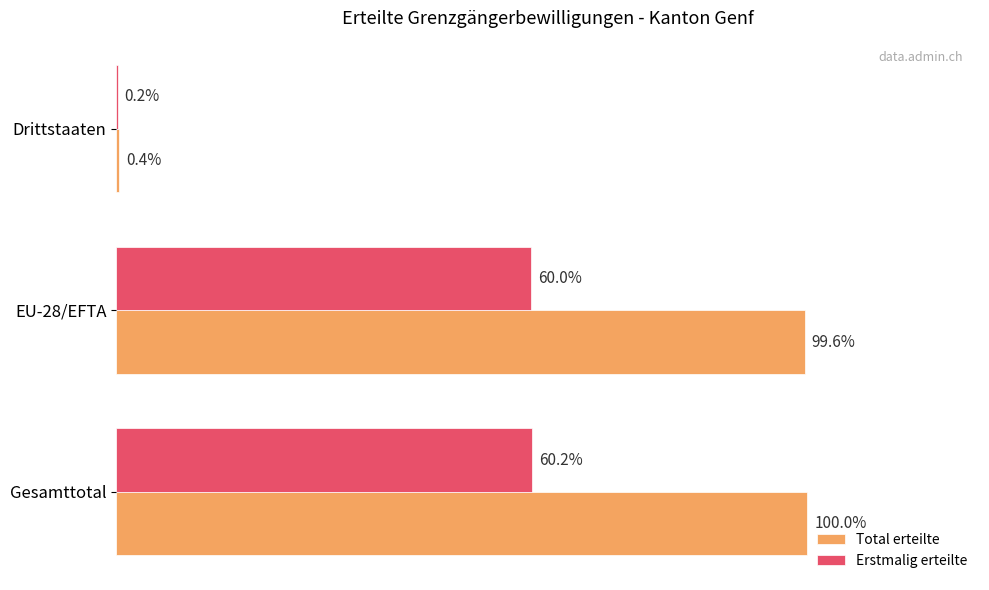

List the series in order of their peak value, highest first.

Total erteilte, Erstmalig erteilte